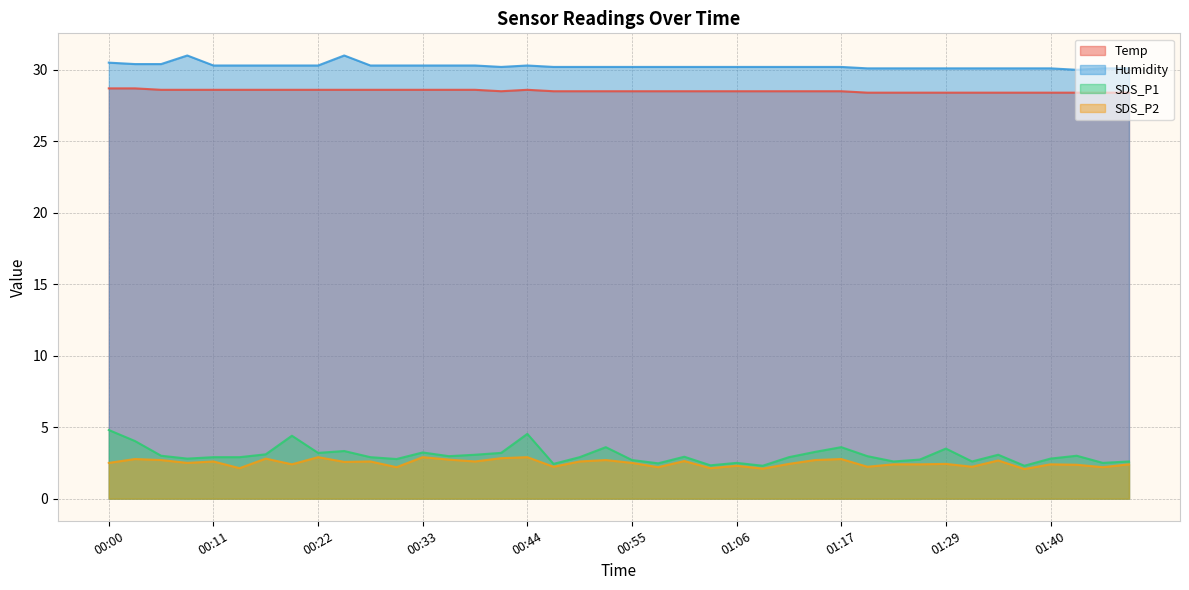

Which category has the lowest value across all series?

01:37